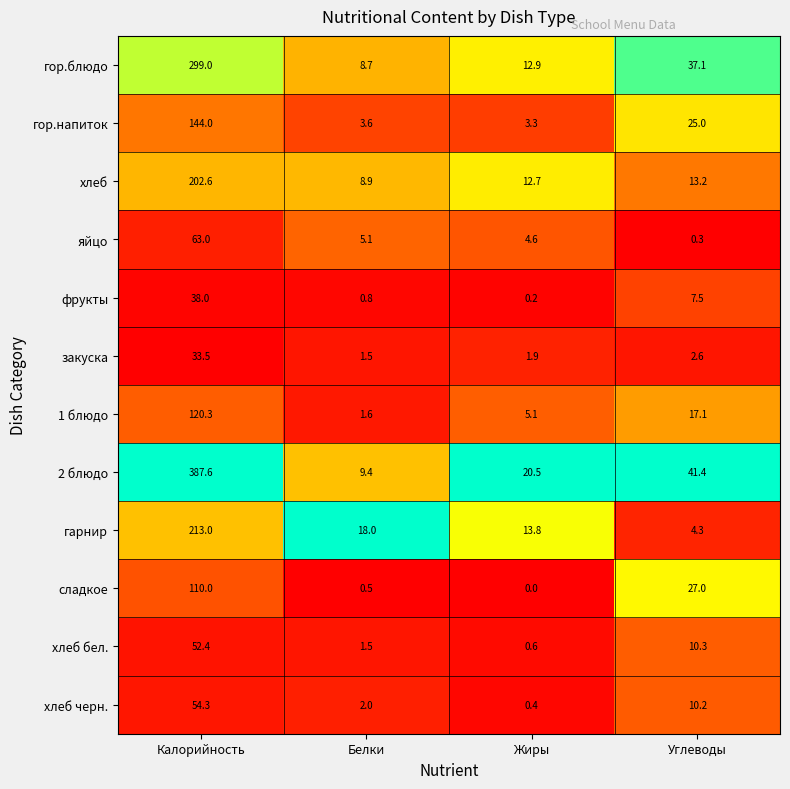

Is it true that сладкое equals 6.9 at Углеводы?

False